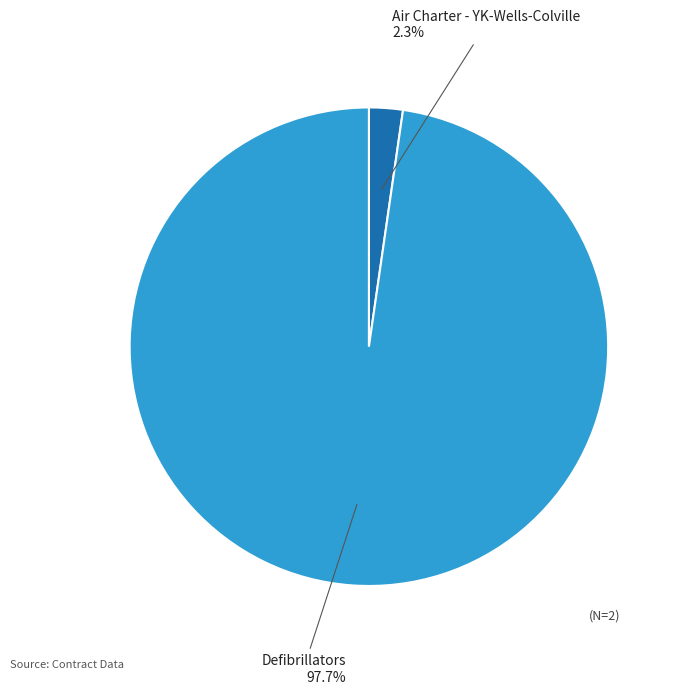

Is there any slice that represents more than half of the pie?

Yes